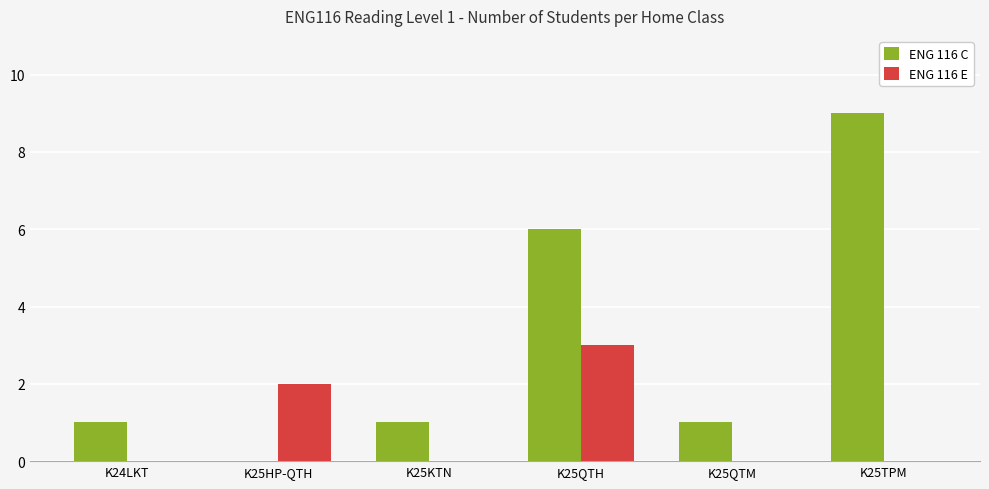

What value does the ENG 116 C series have at K25QTM?

1